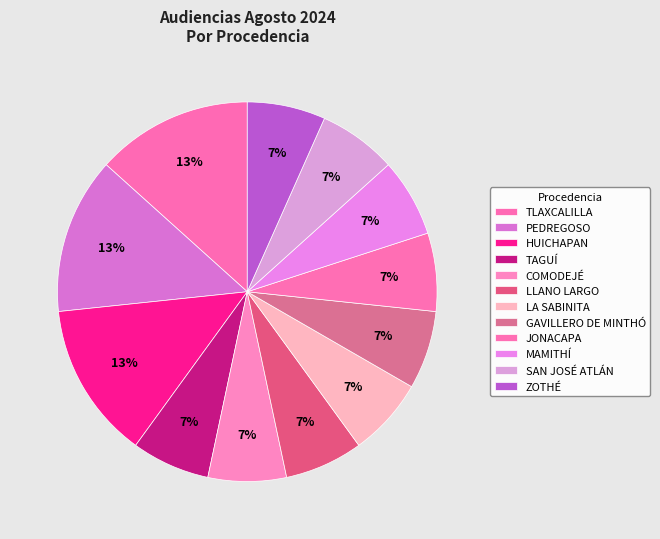

How many slices are in this pie chart?

12